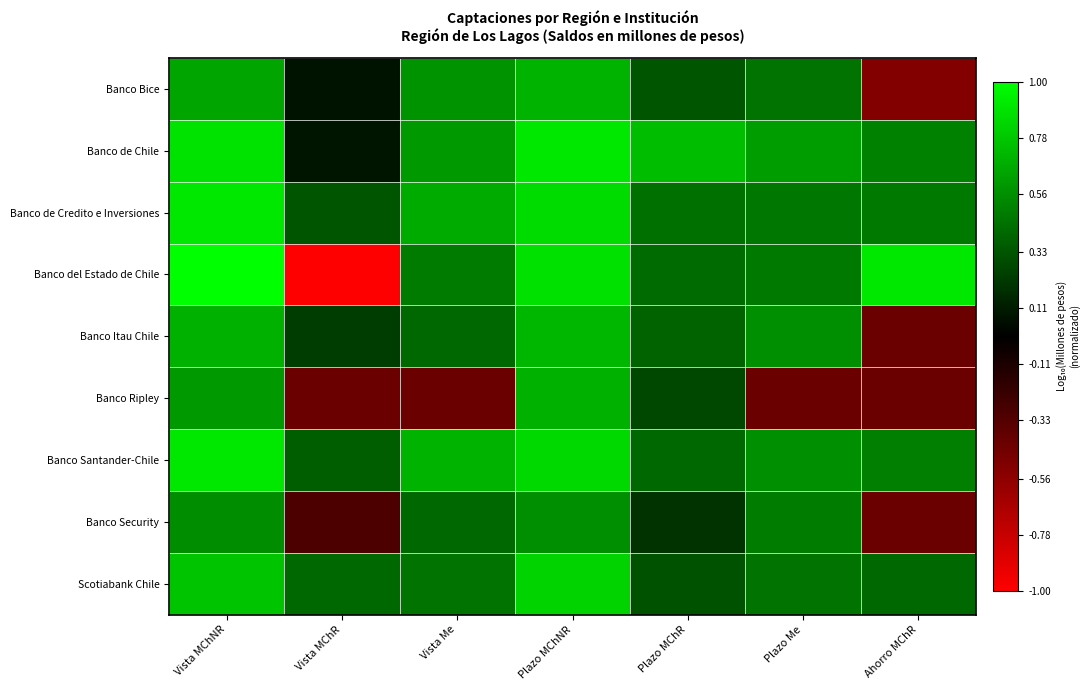

At Ahorro MChR, list the series in order from largest to smallest.

Banco del Estado de Chile, Banco de Chile, Banco Santander-Chile, Banco de Credito e Inversiones, Scotiabank Chile, Banco Itau Chile, Banco Ripley, Banco Security, Banco Bice